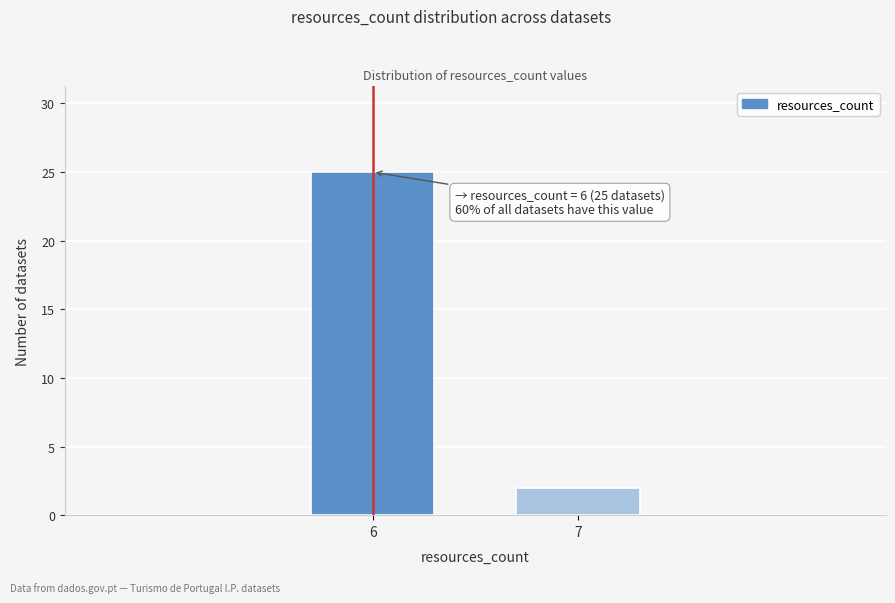

Reading left to right, list all the values displayed in this chart.

25	2